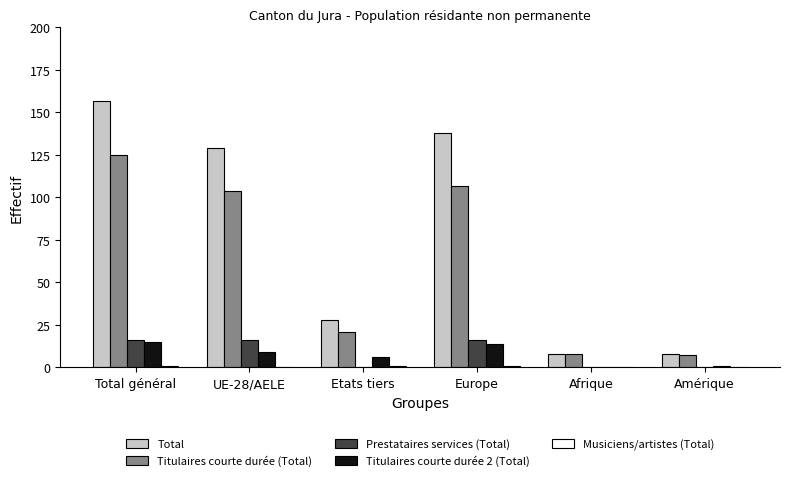

Between UE-28/AELE and Europe, which series saw the biggest shift?

Total